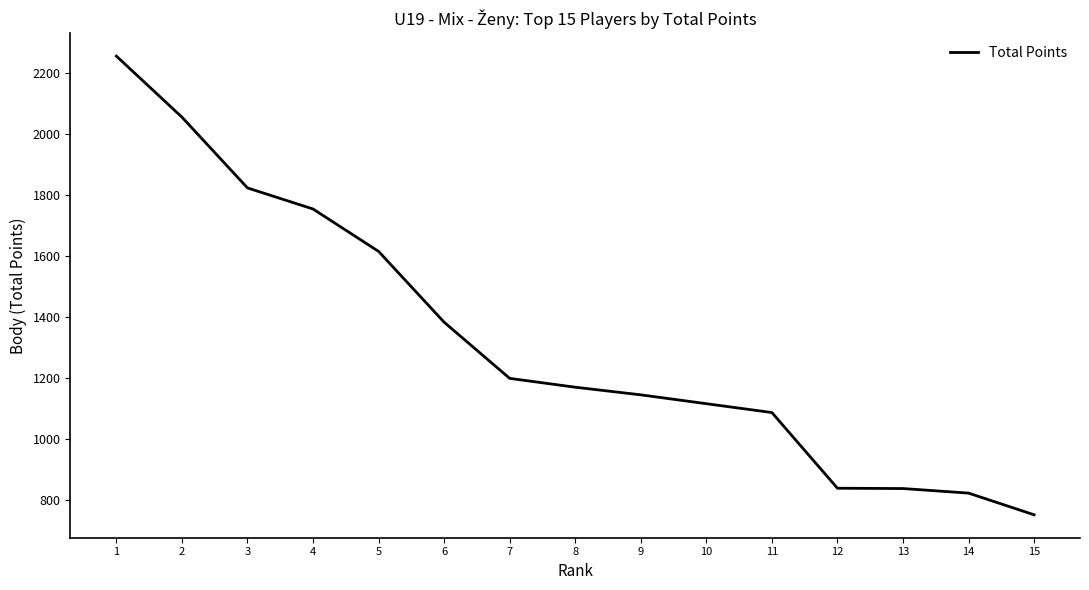

What is the difference between the second highest and second lowest values?

1232